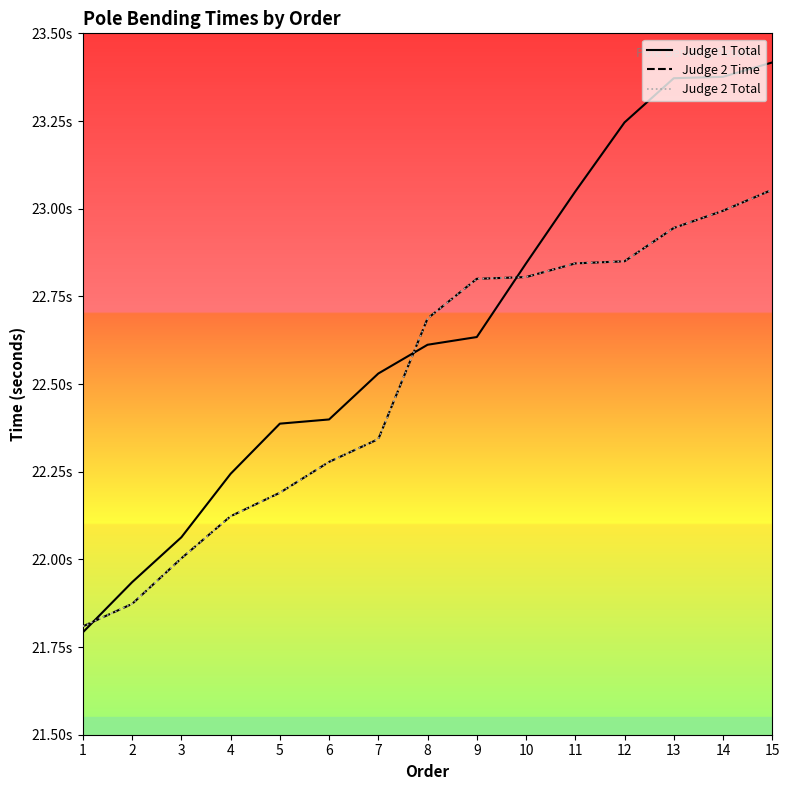

Does the chart have visible grid lines?

No